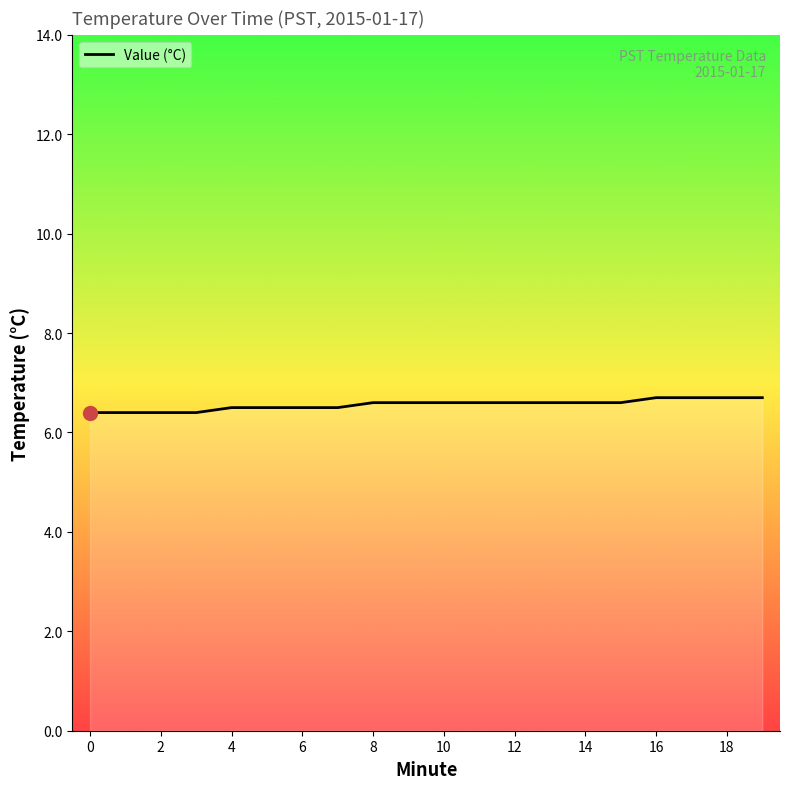

How many categories are shown in the chart?

20